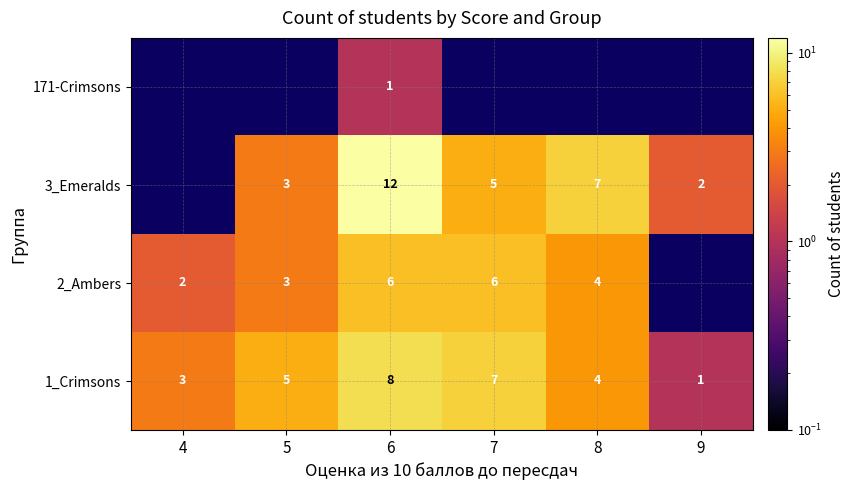

At how many categories does at least one series exceed 6?

3